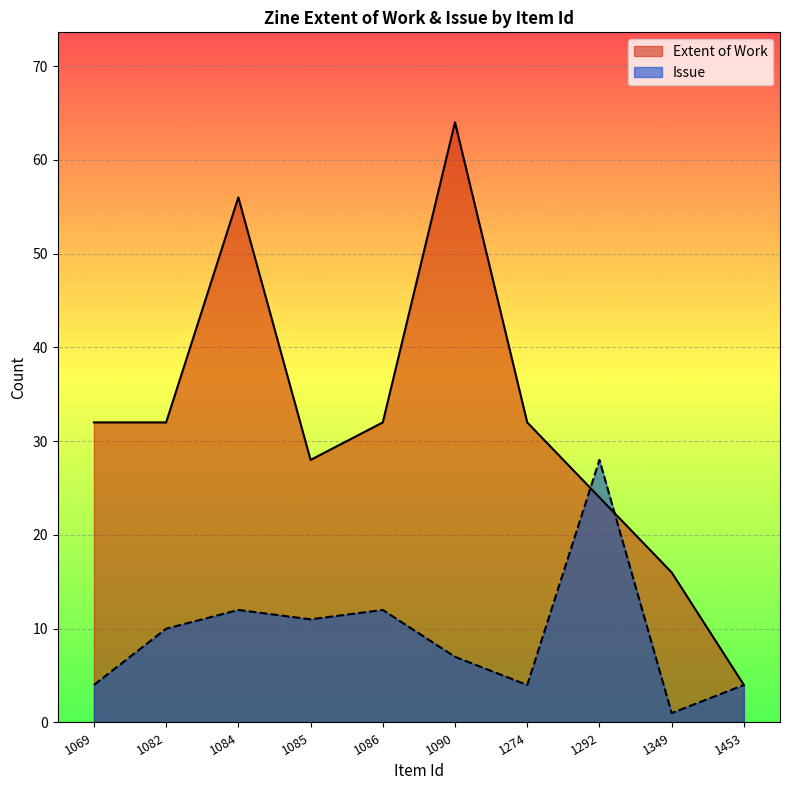

What is the total value across all series at 1084?

68